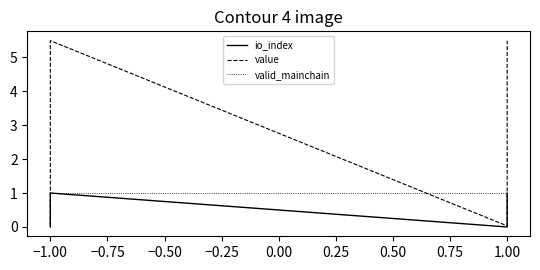

What are all the series names shown in the legend?

io_index, value, valid_mainchain